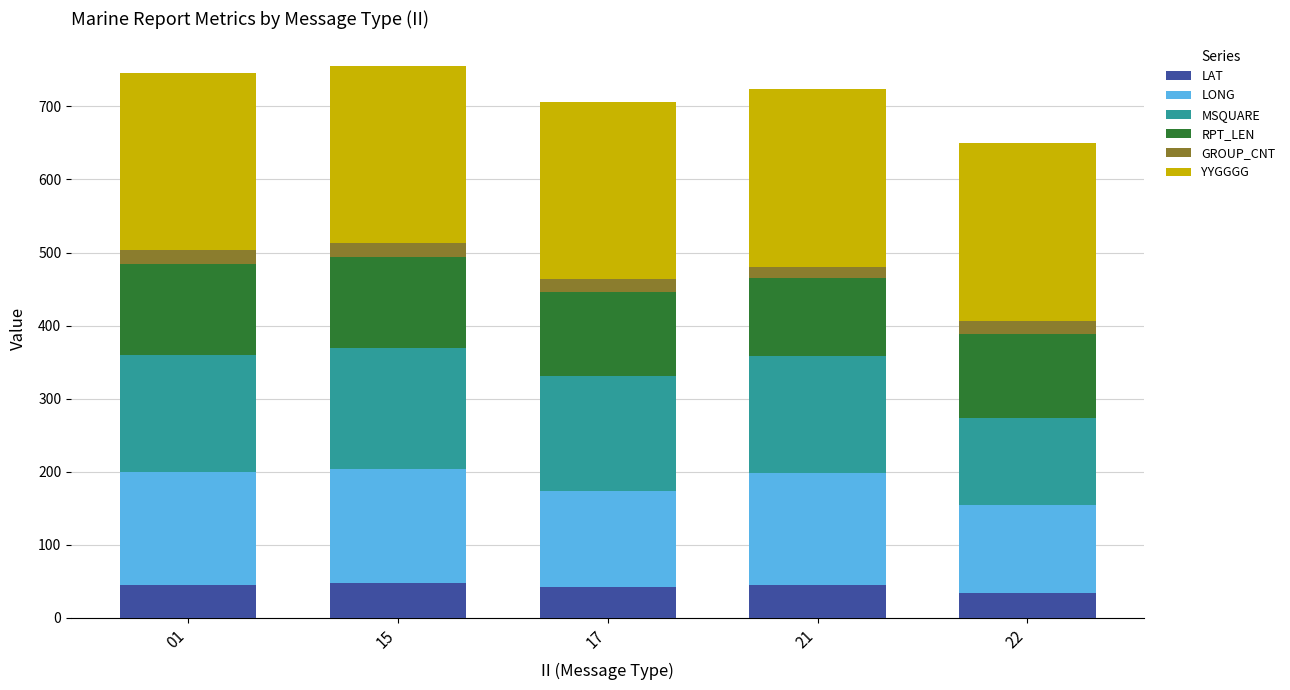

What is the minimum value for LAT?

34.2